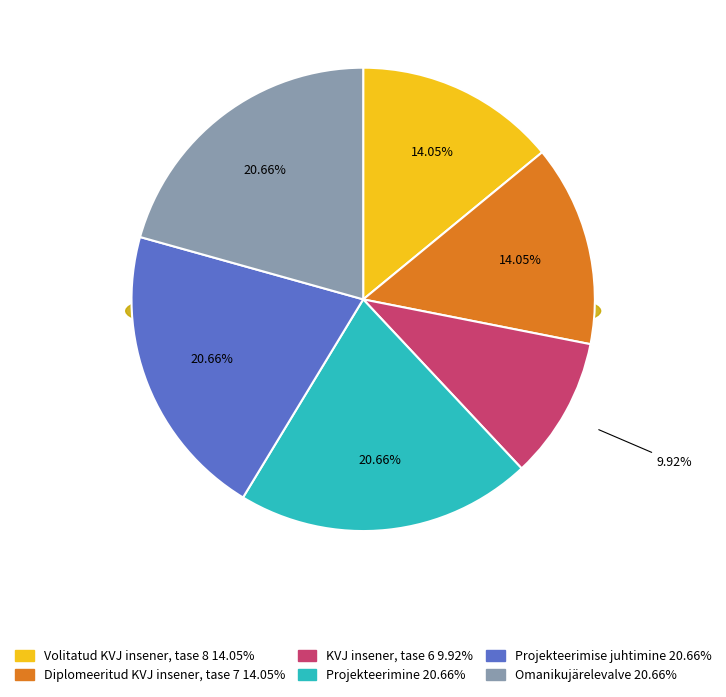

Rank the categories by value from lowest to highest.

KVJ insener, tase 6, Volitatud KVJ insener, tase 8, Diplomeeritud KVJ insener, tase 7, Projekteerimine, Projekteerimise juhtimine, Omanikujärelevalve